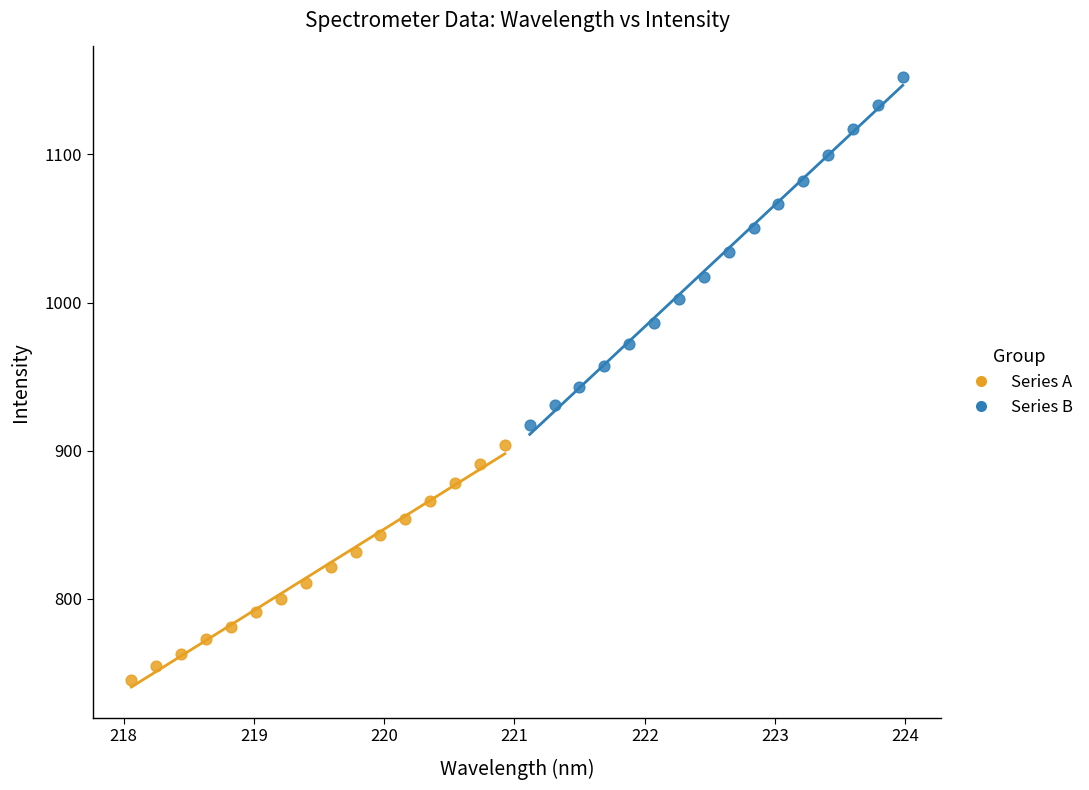

What are all the series names shown in the legend?

Series A, Series B